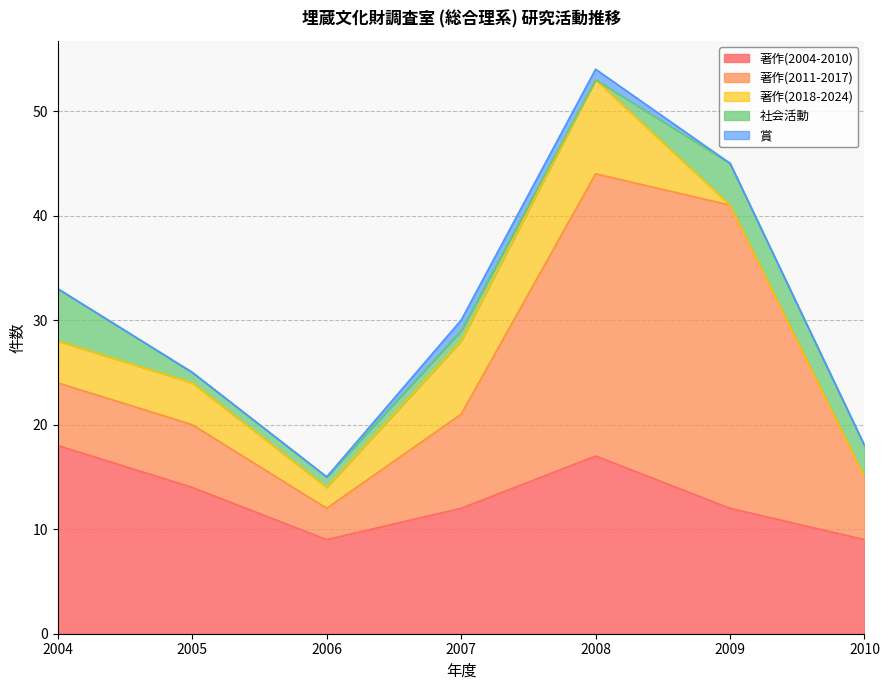

Count the 賞 values in the range 0 to 1.

7